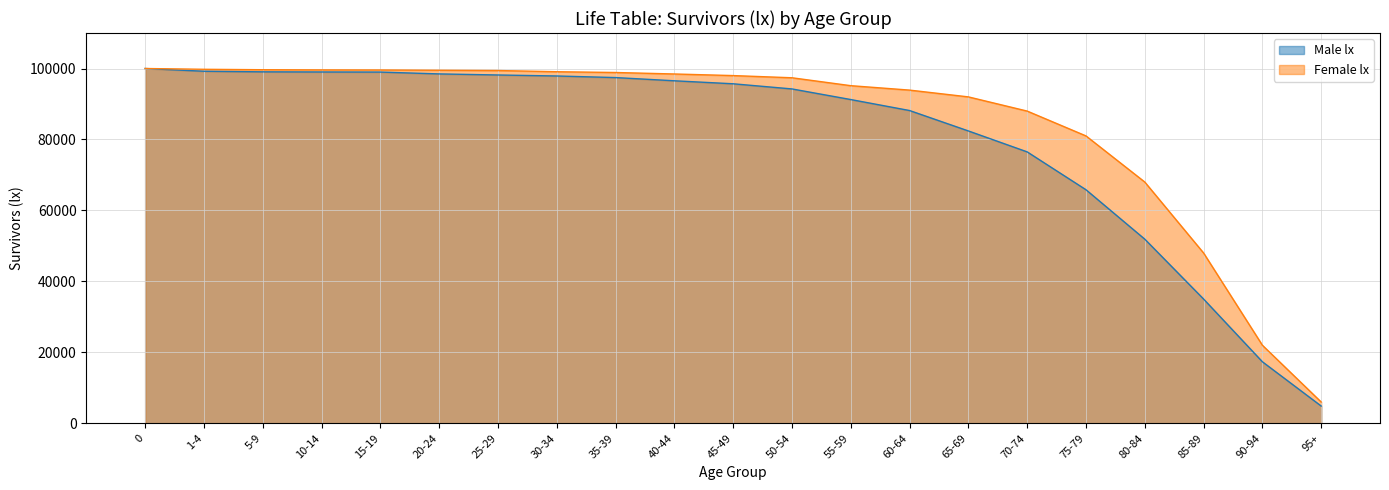

Rank the series at 1-4 from highest to lowest value.

Female lx, Male lx